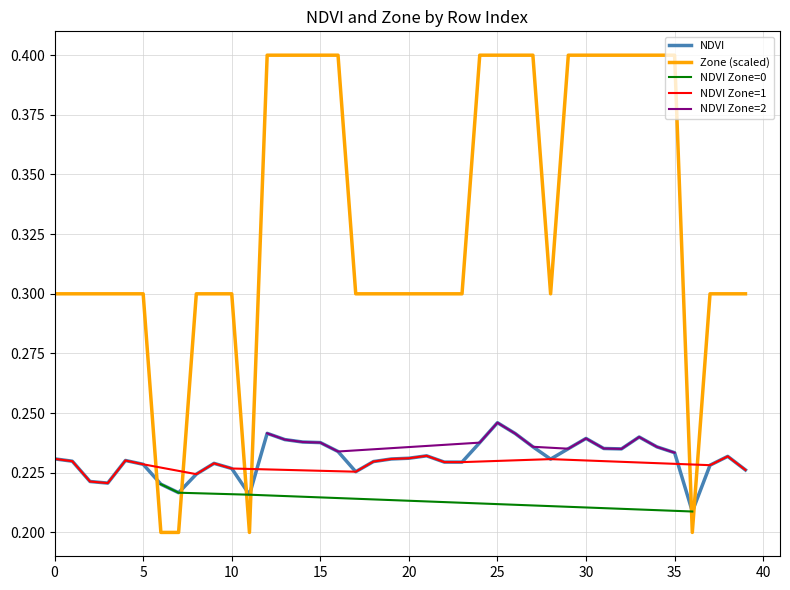

What is the sum of all Zone values?

13.2